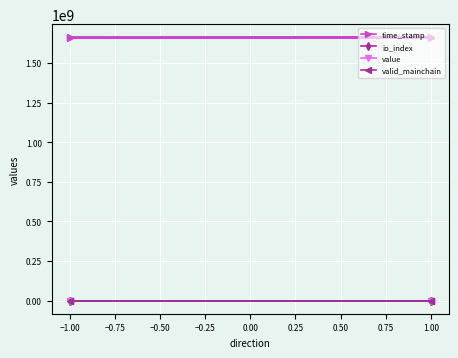

Does the chart display data point markers on the line(s)?

Yes